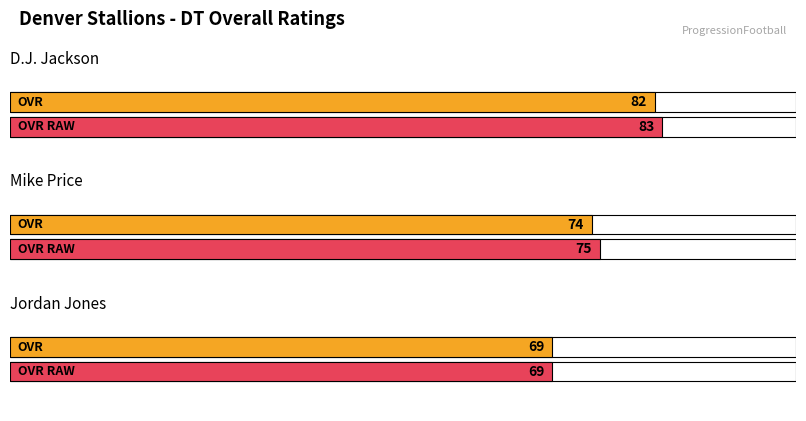

Which category has the lowest value across all series?

Jordan Jones